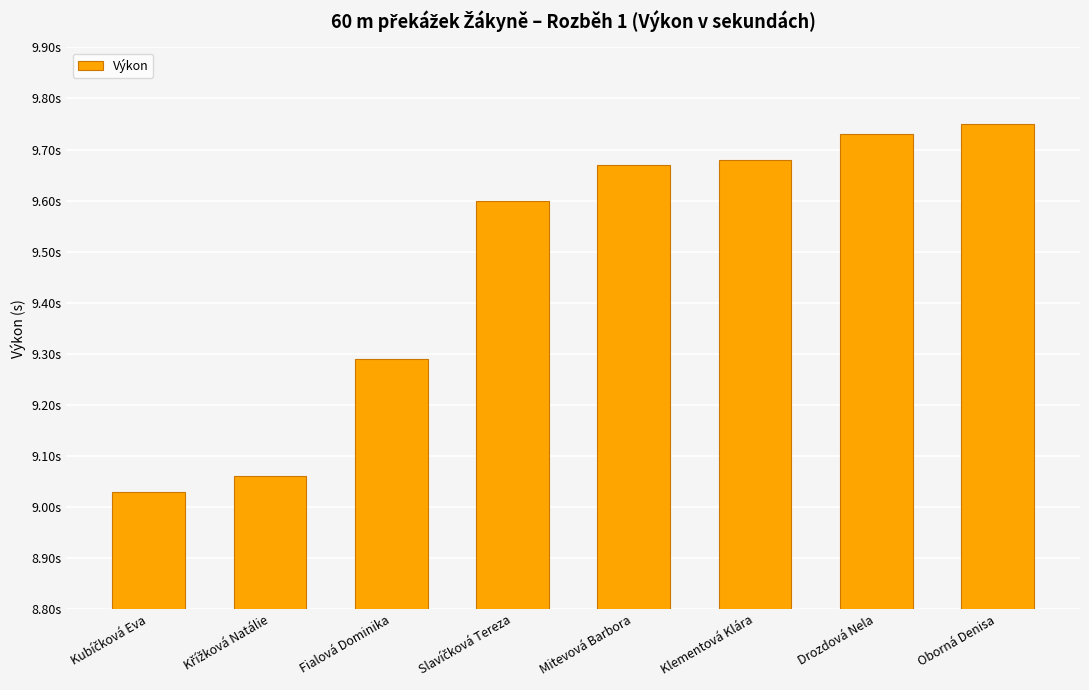

List the labels in order of value, smallest first.

Kubíčková Eva, Křížková Natálie, Fialová Dominika, Slavíčková Tereza, Mitevová Barbora, Klementová Klára, Drozdová Nela, Oborná Denisa